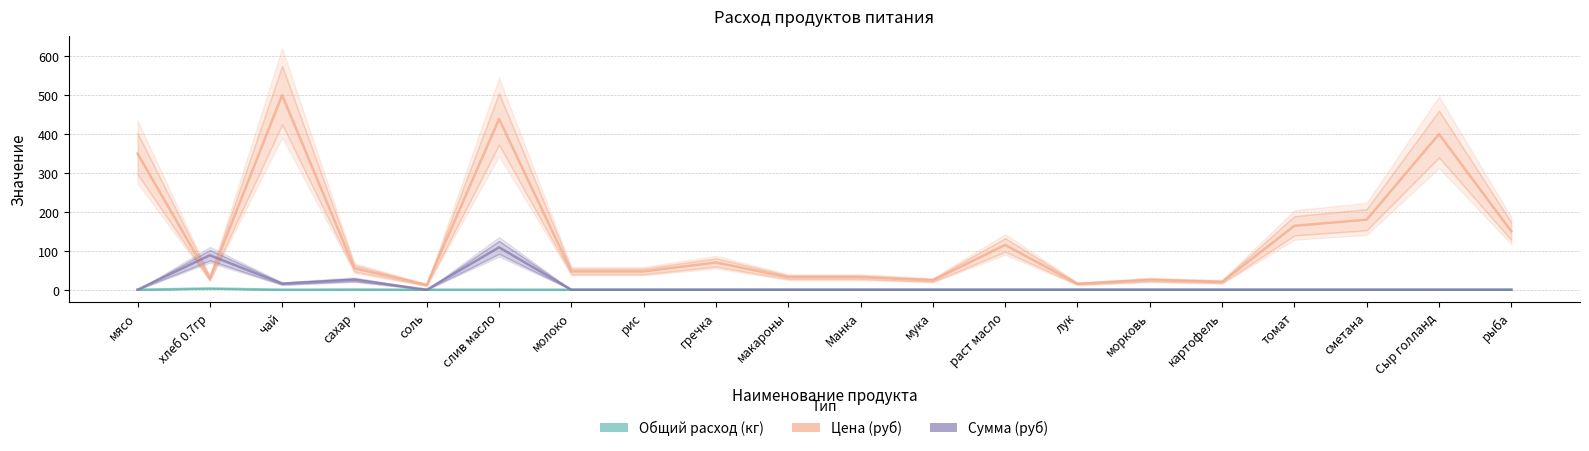

How many lines are shown in the chart?

3